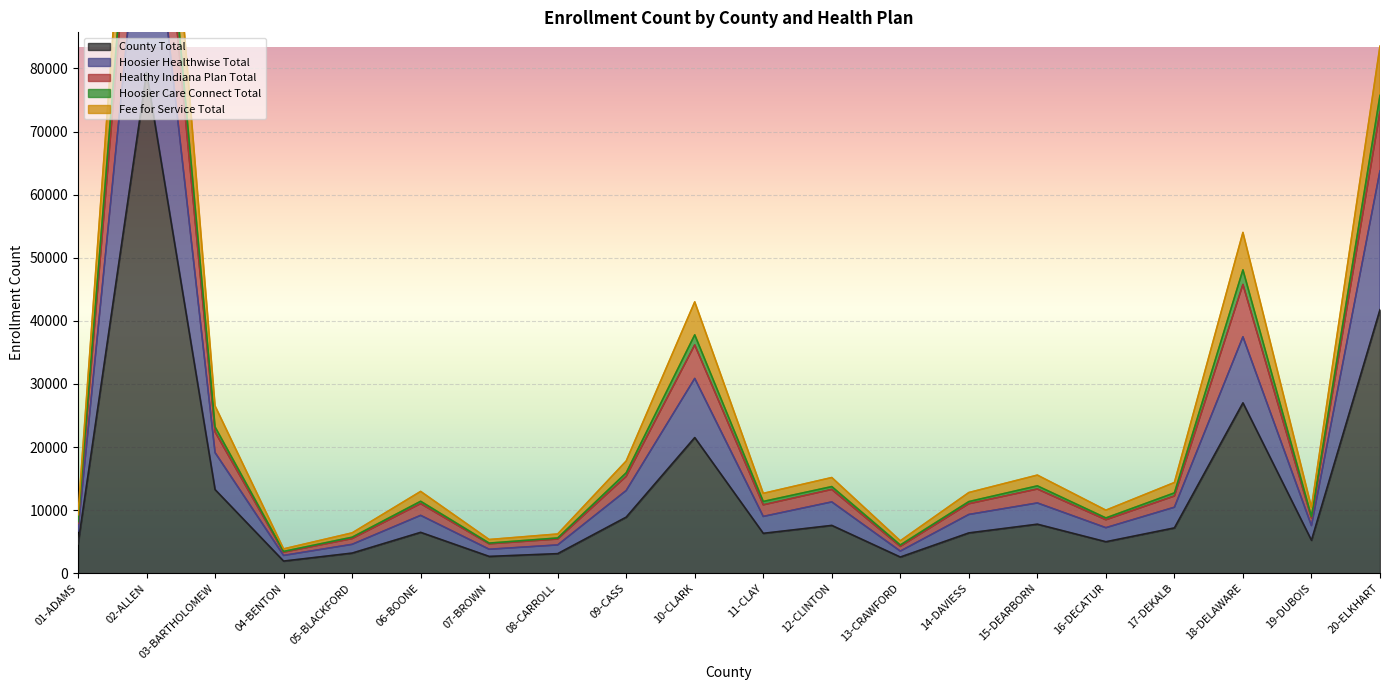

At how many categories does at least one series exceed 112211?

1